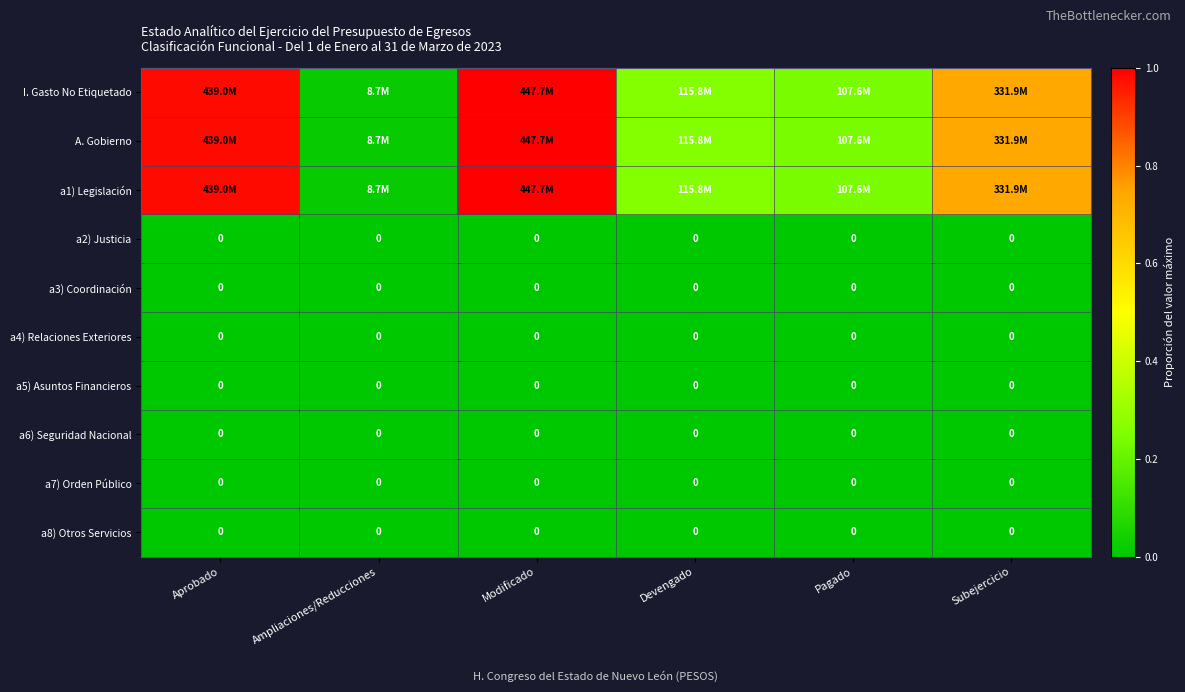

At how many categories does at least one series exceed 0?

6